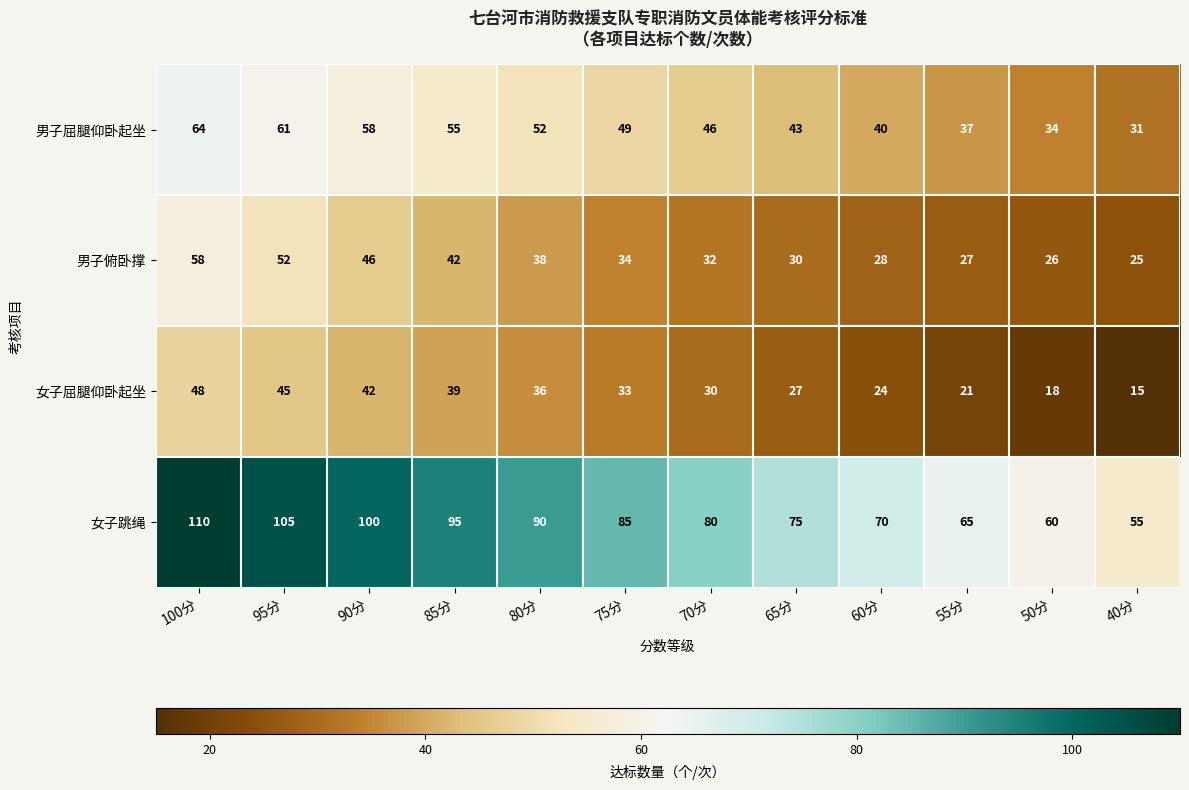

The value of 男子俯卧撑 at 40分 is 38. True or false?

False